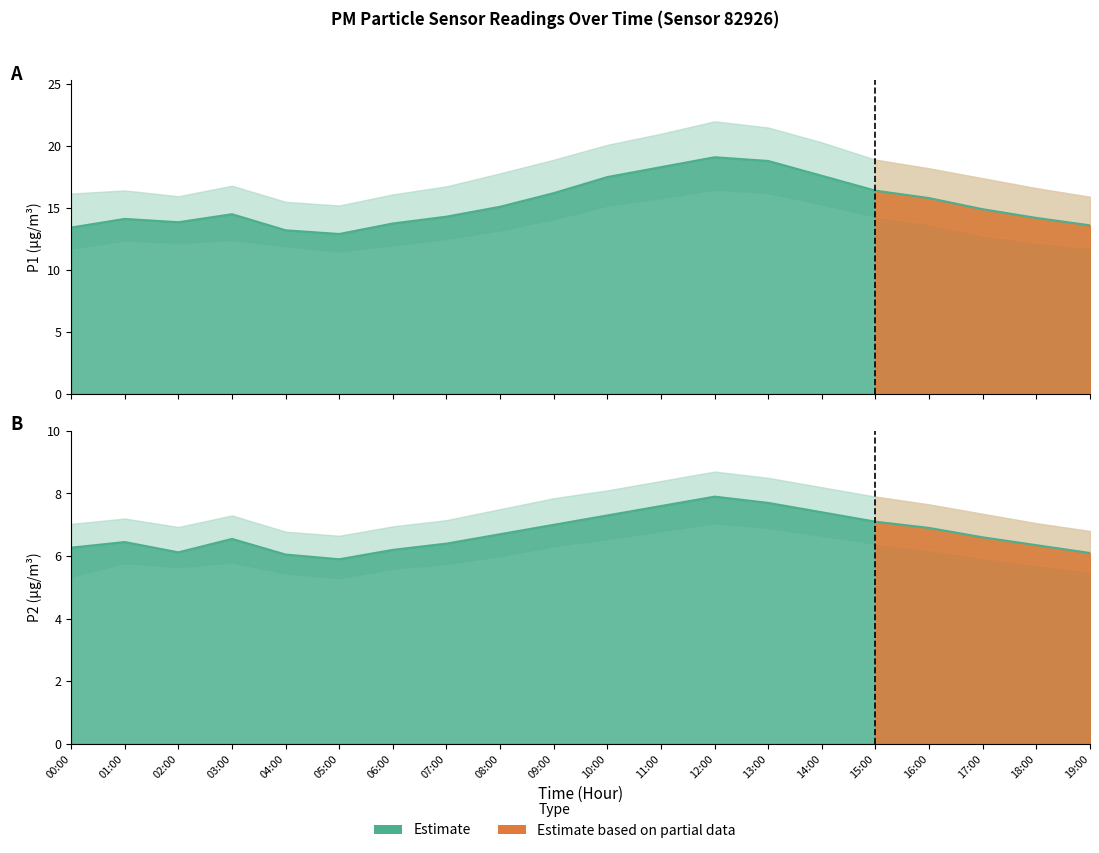

True or false: P2 and P2_lower intersect in this chart.

False